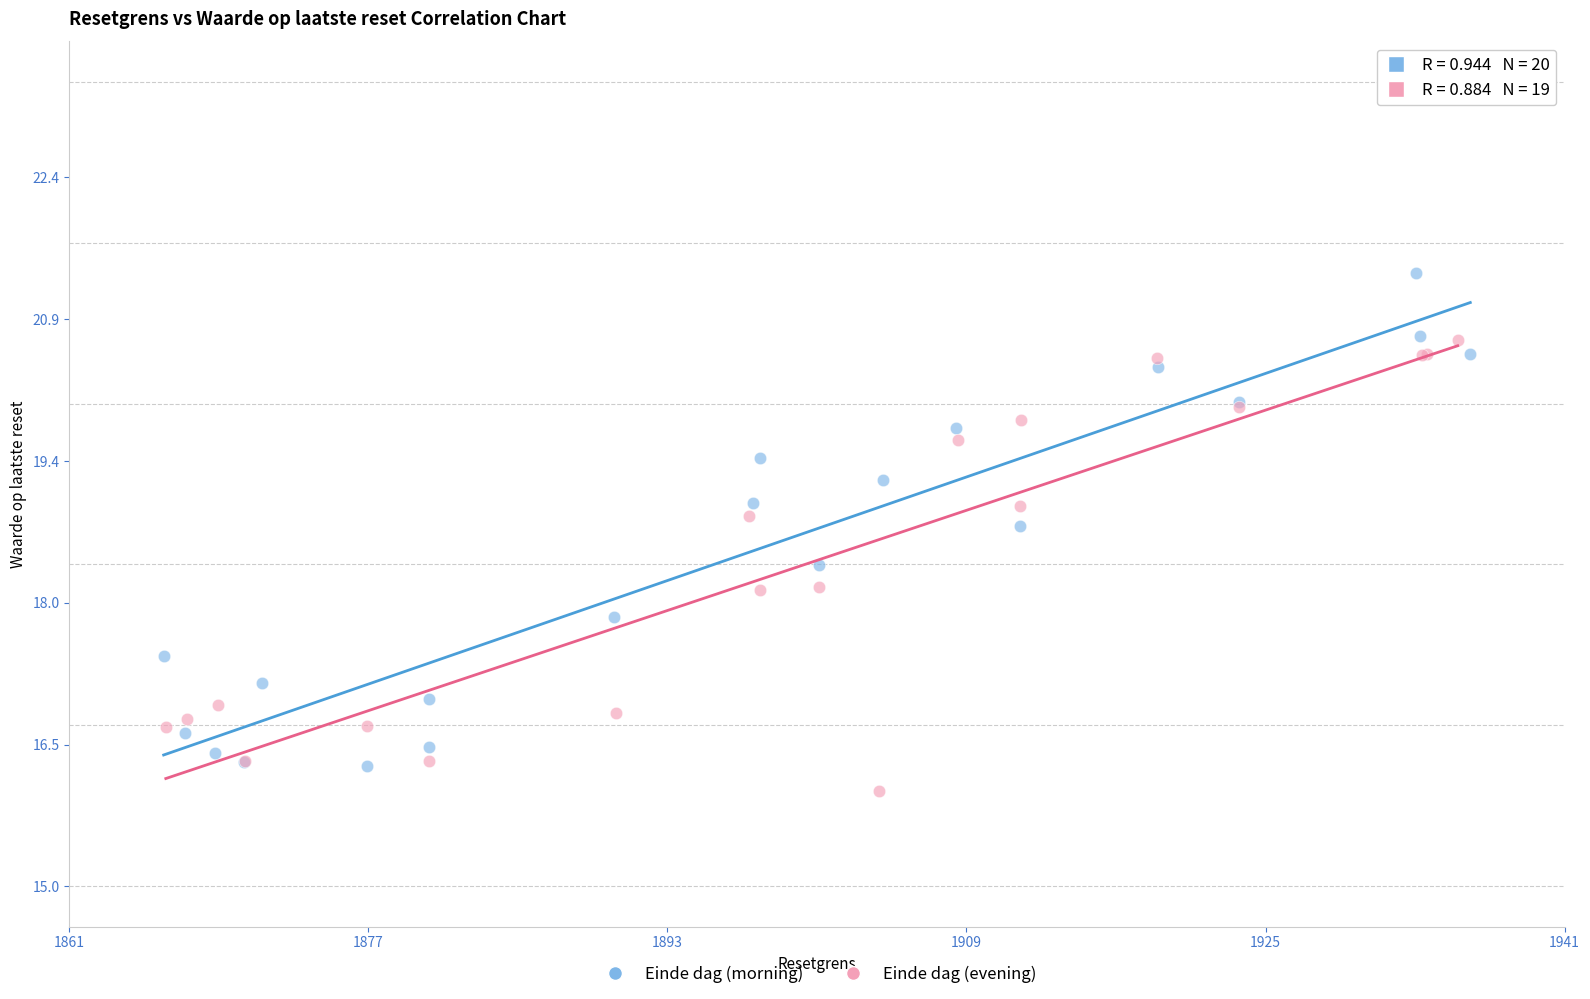

Which series contains the highest Y value?

Einde dag (morning)